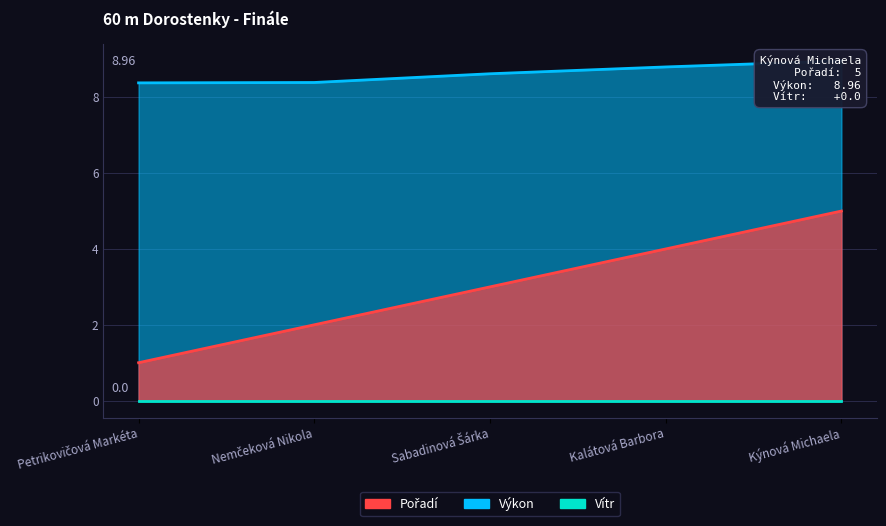

What value does the Pořadí series have at Nemčeková Nikola?

2.0